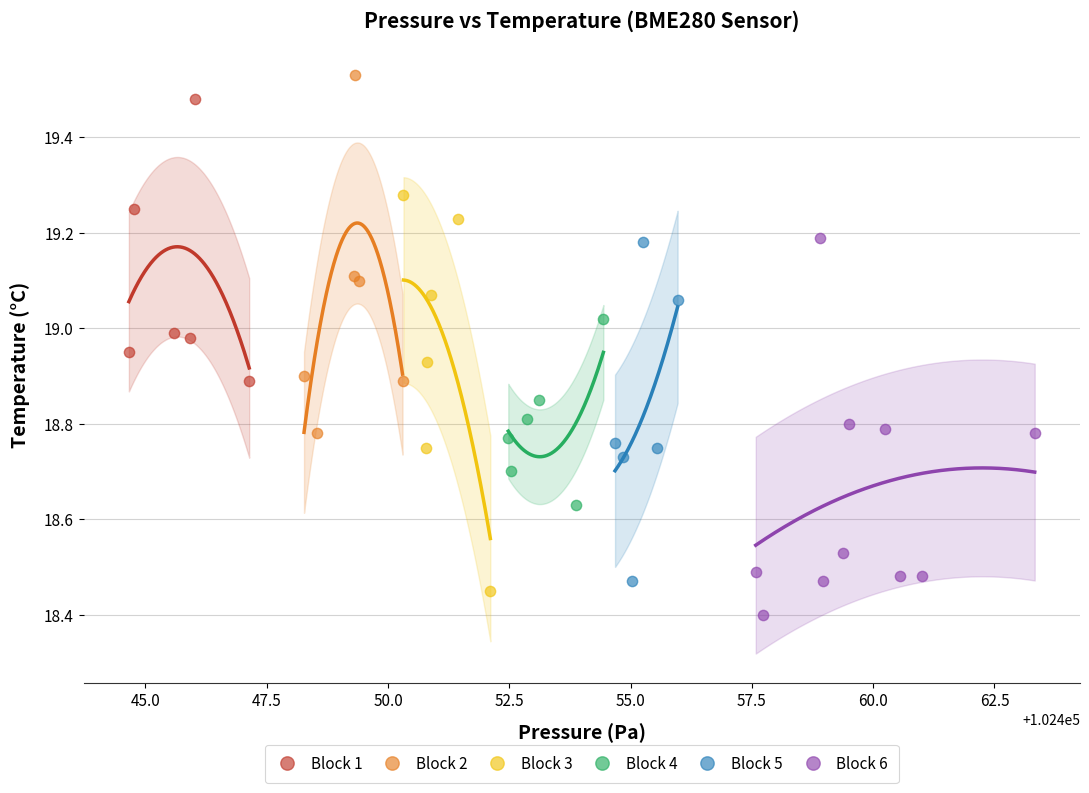

What are all the series names shown in the legend?

Block 1, Block 2, Block 3, Block 4, Block 5, Block 6